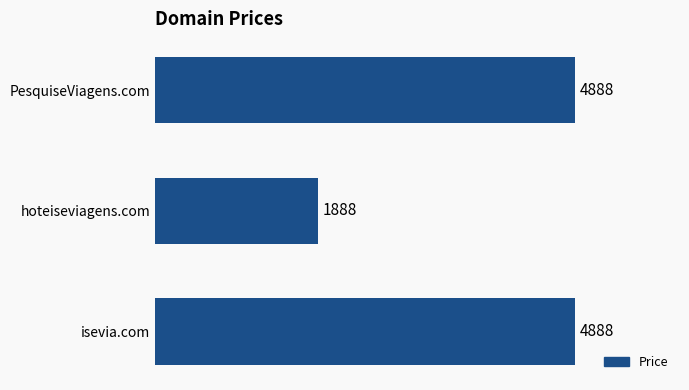

How many values are below 4888?

1